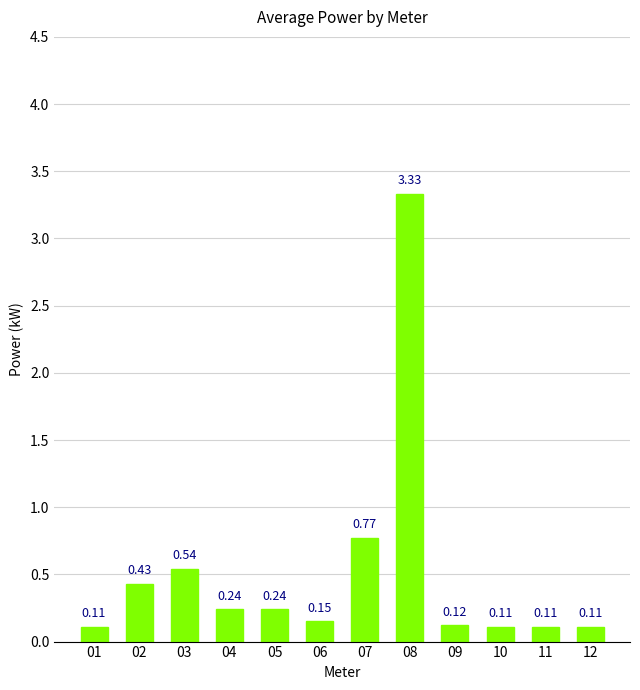

What is the sum of all values?

6.3